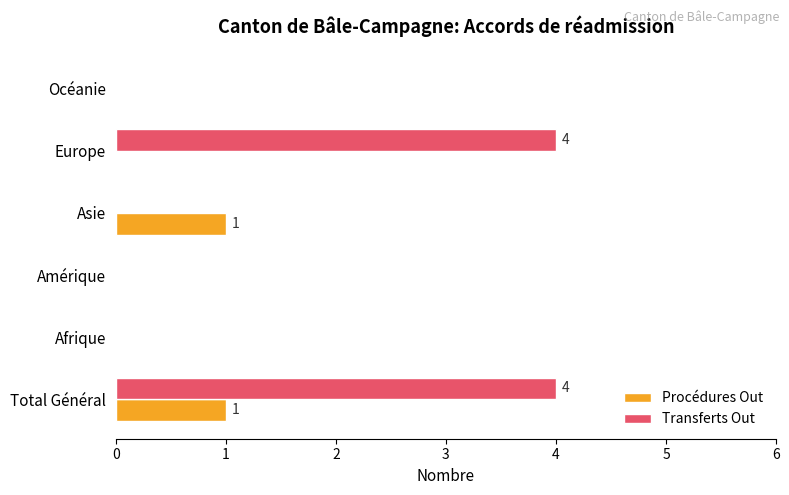

What is the sum of all Transferts Out values?

8